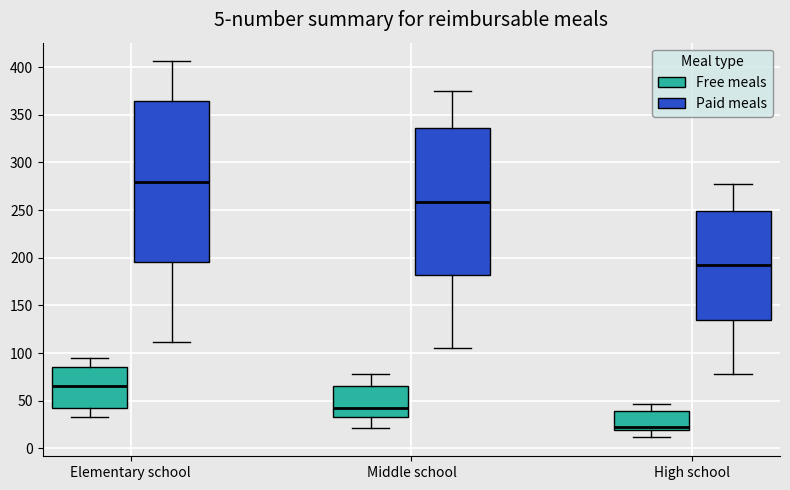

Which box has the lowest median line?

High school (Free meals)